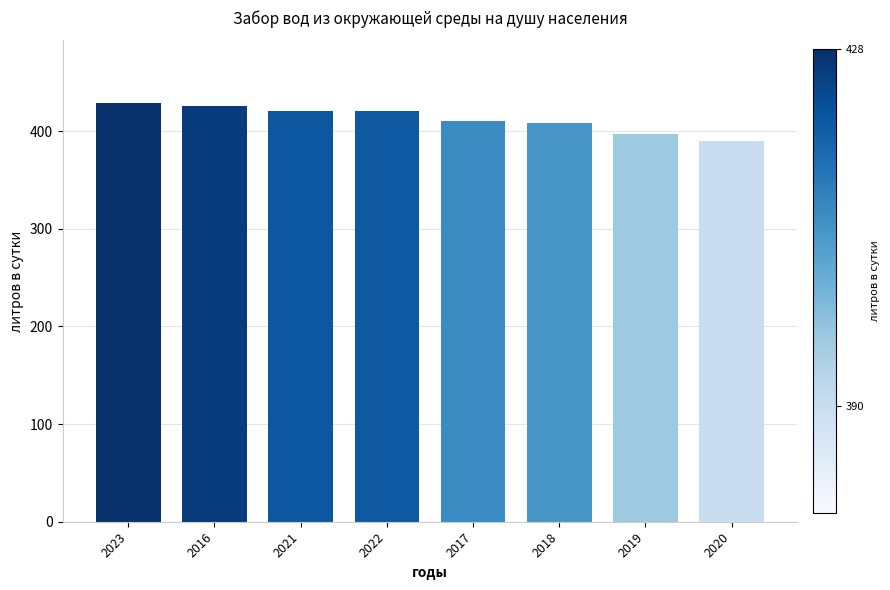

What is the smallest value displayed?

389.5